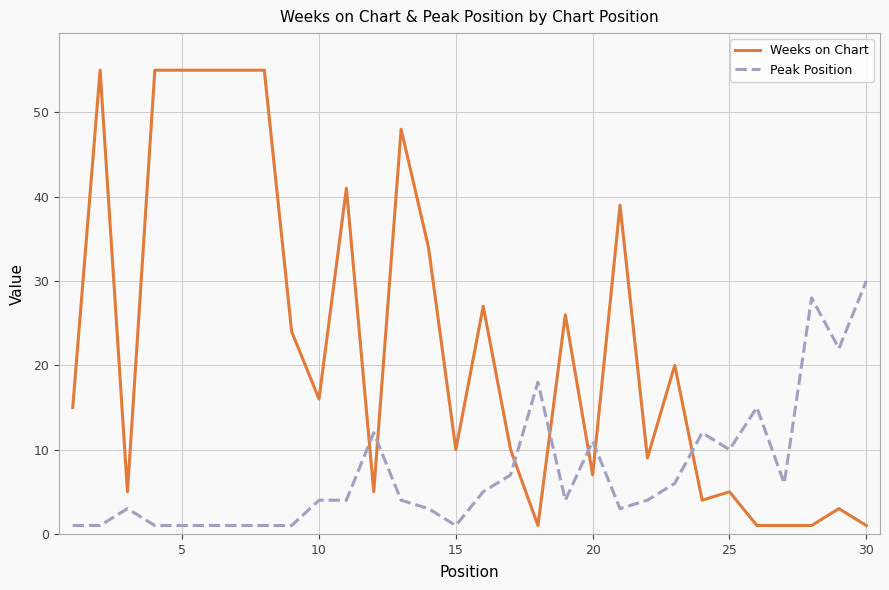

Which series has the widest spread of values?

Weeks on Chart